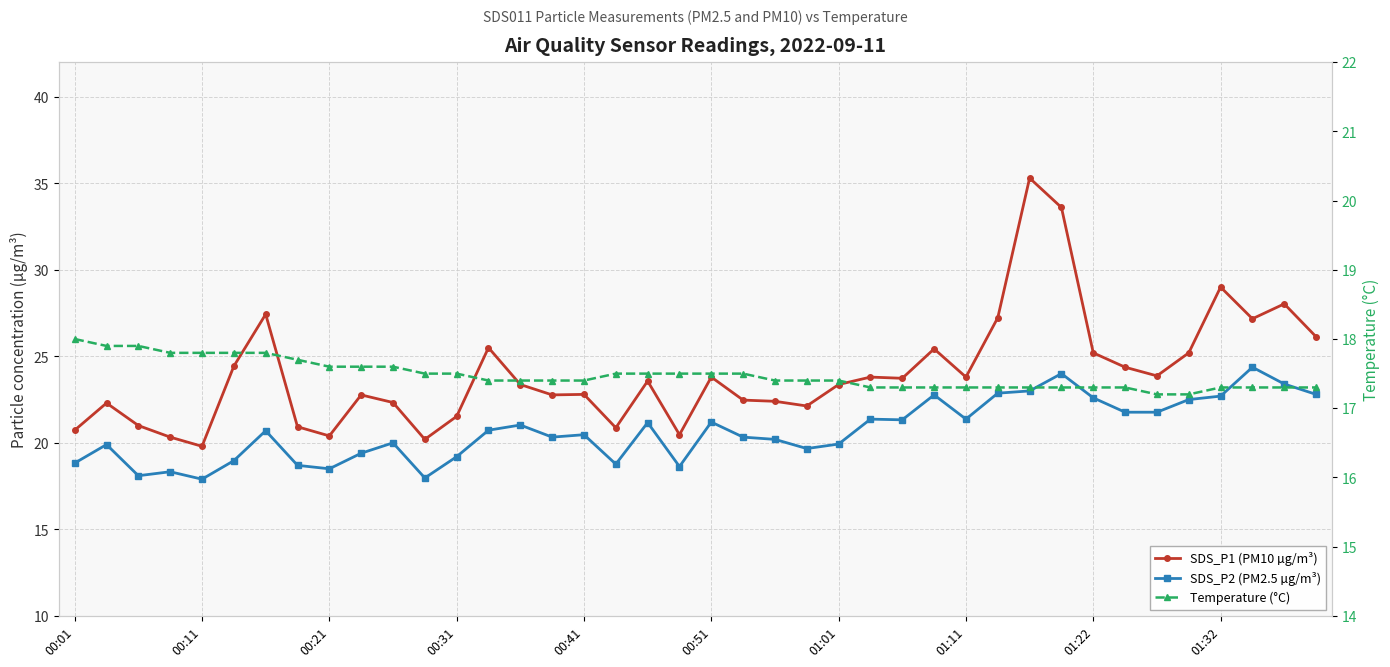

At how many categories does at least one series exceed 34?

1